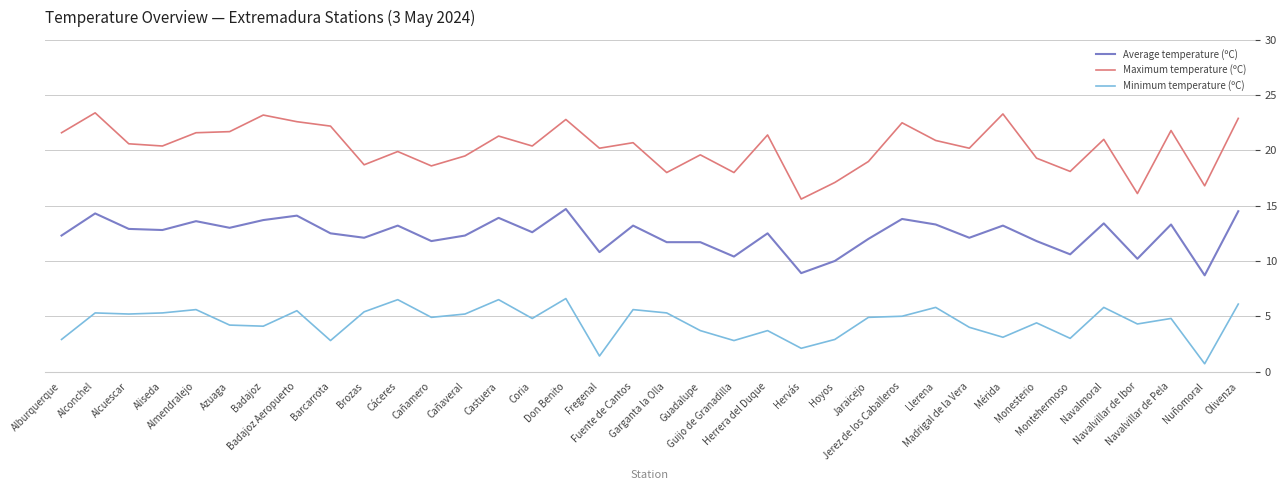

True or false: Average temperature (ºC) and Maximum temperature (ºC) intersect in this chart.

False